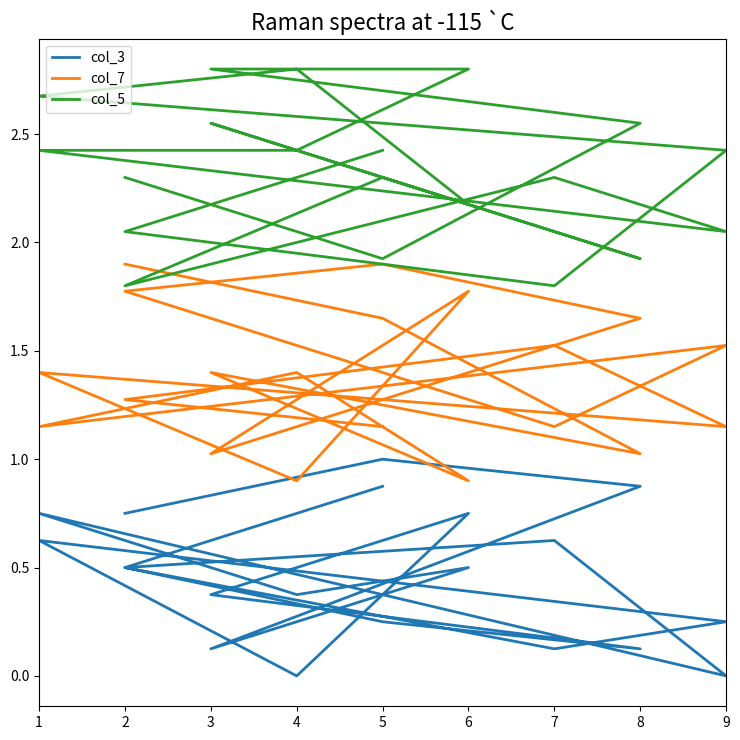

What is the value of the col_7 point at the 17th from the left?

1.1